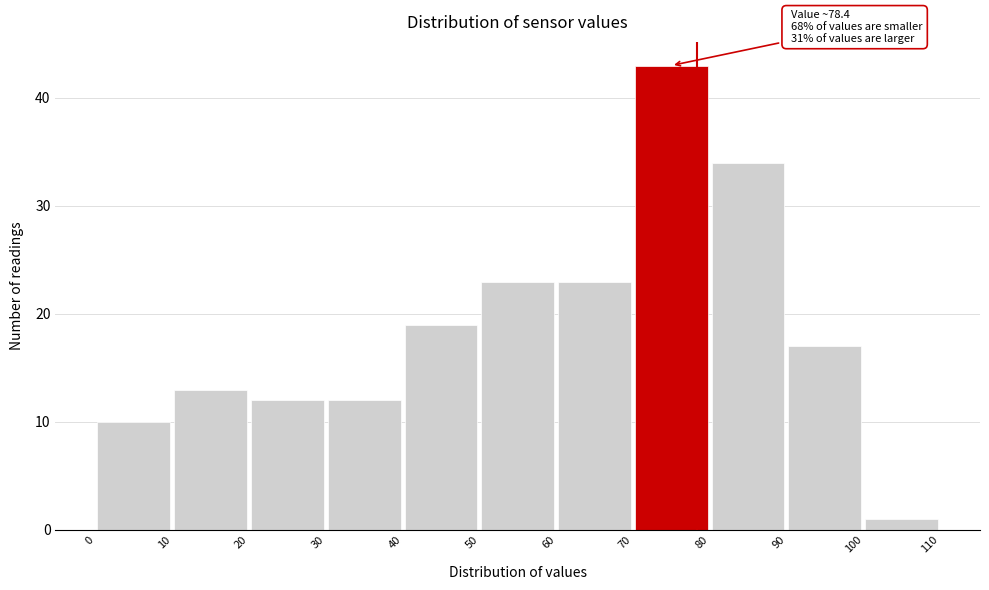

Over which range of the x-axis is the bar tallest?

70 to 80